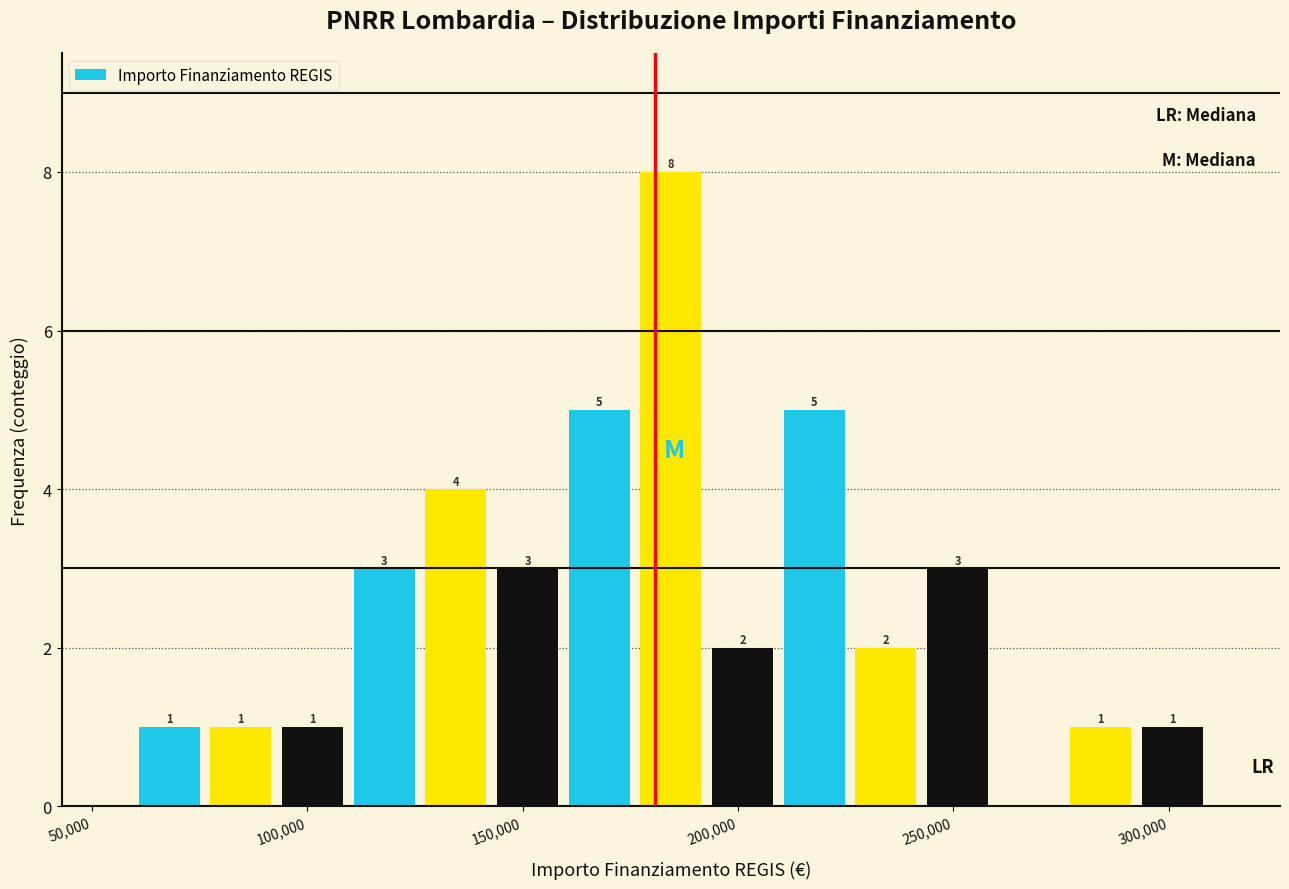

Around what value on the x-axis is the tallest bar? Give the approximate position of its centre, as read against the axis.

185000